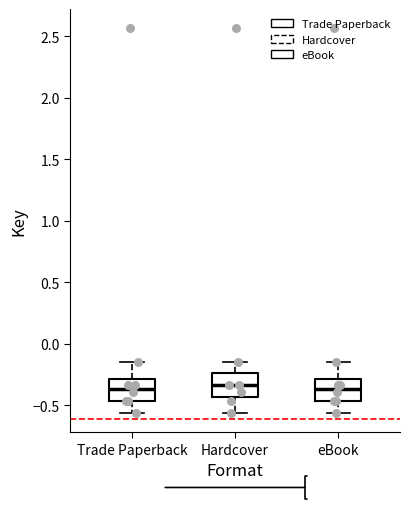

Reading left to right, read every box against the y-axis: the position of its median line, the range the box covers, and the ends of its whiskers. The values are not printed on the chart, so give them approximately, as read against the axis.

Trade Paperback: median -0.35, box -0.45 to -0.30, whiskers -0.55 to -0.15
Hardcover: median -0.35, box -0.45 to -0.25, whiskers -0.55 to -0.15
eBook: median -0.35, box -0.45 to -0.30, whiskers -0.55 to -0.15